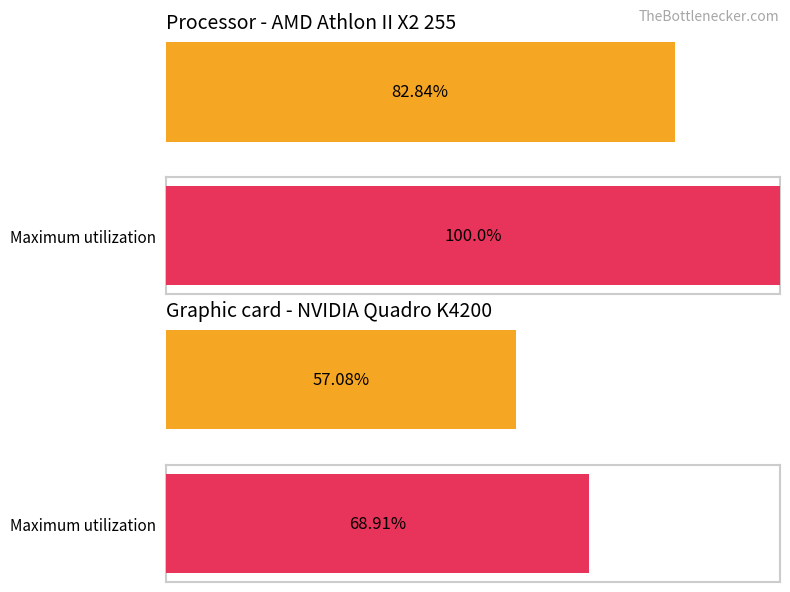

Rank the series by their average value, from highest to lowest.

Maximum utilization, Average utilization